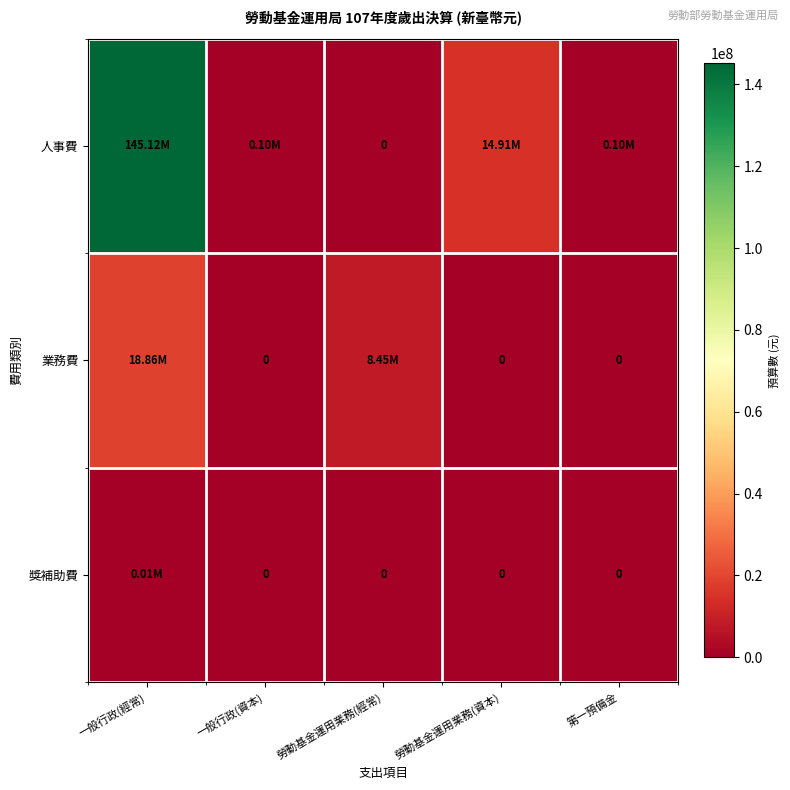

At which label is 業務費 closest to 9430000?

勞動基金運用業務(經常)